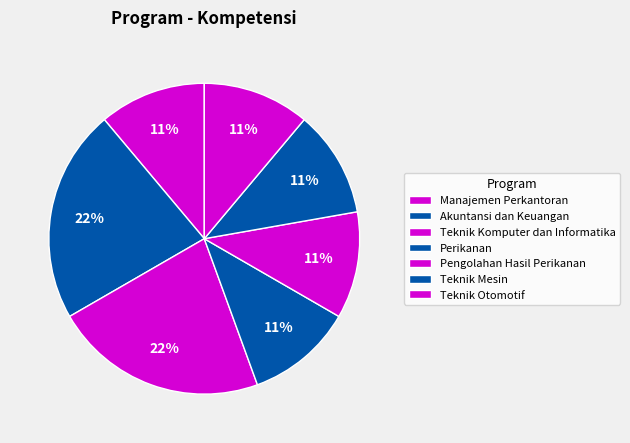

How many slices are in this pie chart?

7